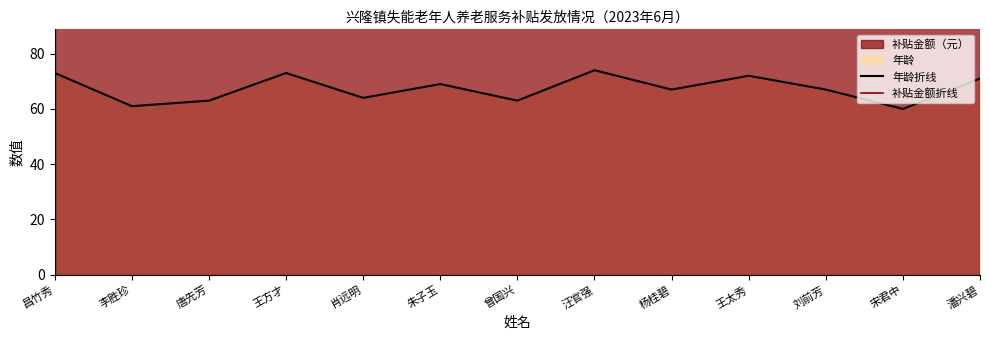

Which series changed the most between 唐先芳 and 肖远明?

年龄折线